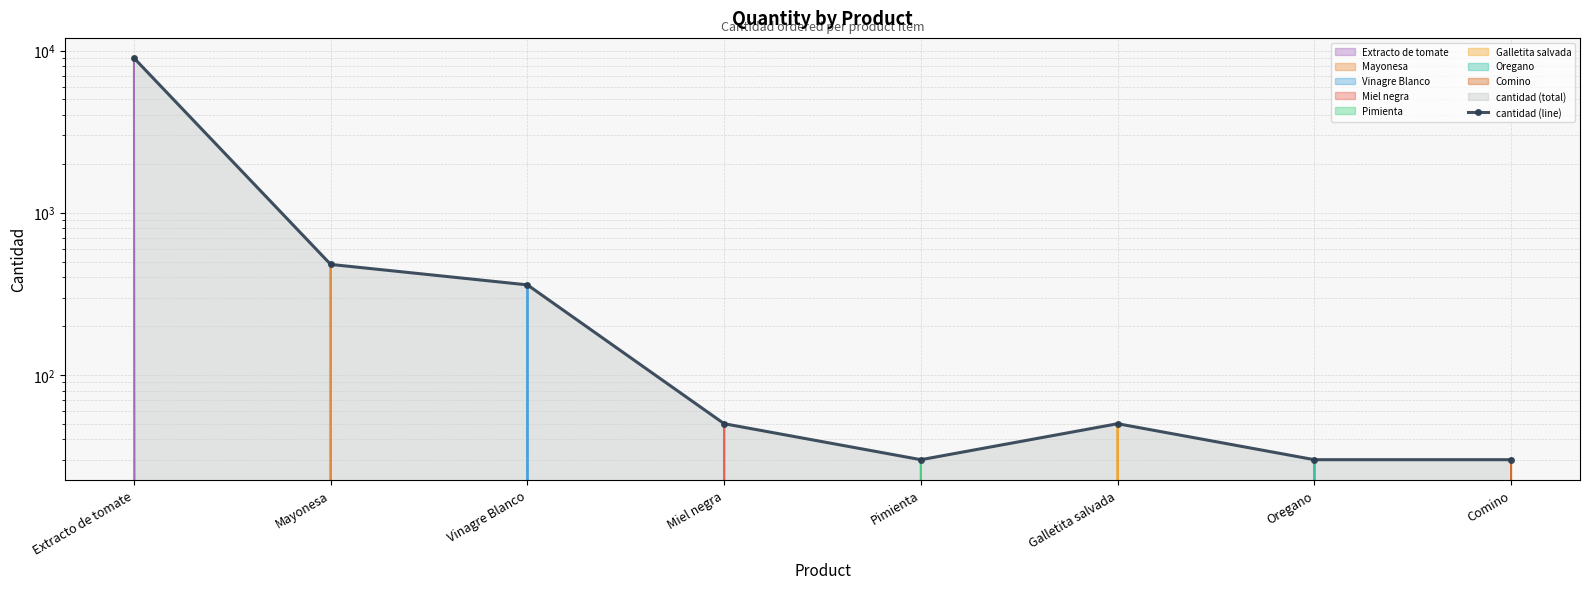

List the labels in order of value, largest first.

Extracto de tomate, Mayonesa, Vinagre Blanco, Miel negra, Galletita salvada, Pimienta, Oregano, Comino